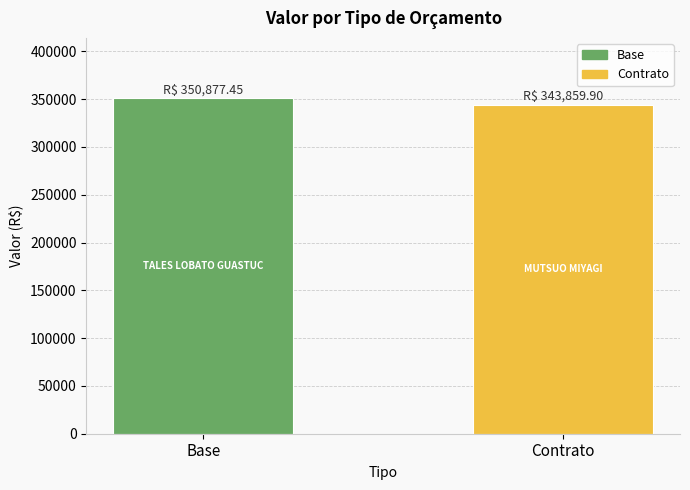

What is the average value?

347368.7